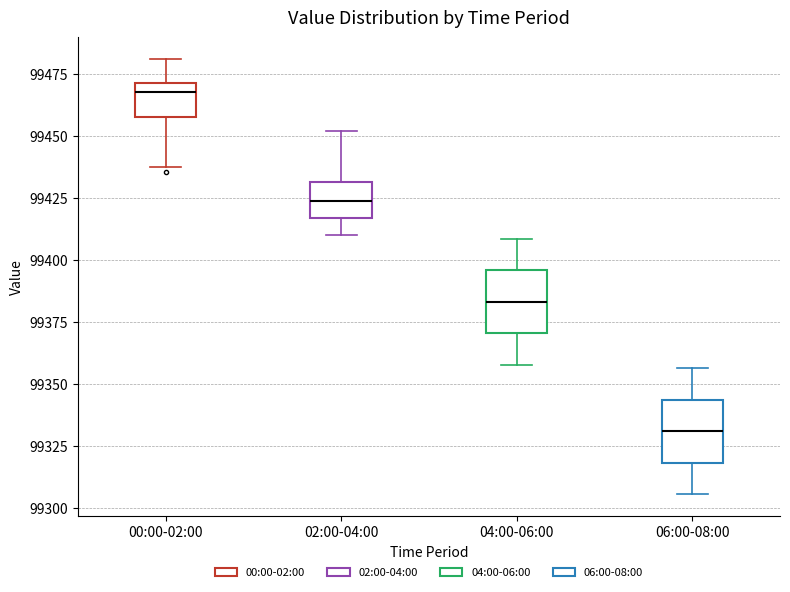

Reading left to right, transcribe this box plot: for each box, give where its median line is, the range the box spans, and where its two whiskers end, as read against the y-axis. The values are not printed on the chart, so give them approximately, as read against the axis.

00:00-02:00: median 99470 (just below the box's upper edge), box 99455 to 99470, whiskers 99440 to 99480
02:00-04:00: median 99425, box 99415 to 99430, whiskers 99410 to 99450
04:00-06:00: median 99385, box 99370 to 99395, whiskers 99360 to 99410
06:00-08:00: median 99330, box 99320 to 99345, whiskers 99305 to 99355